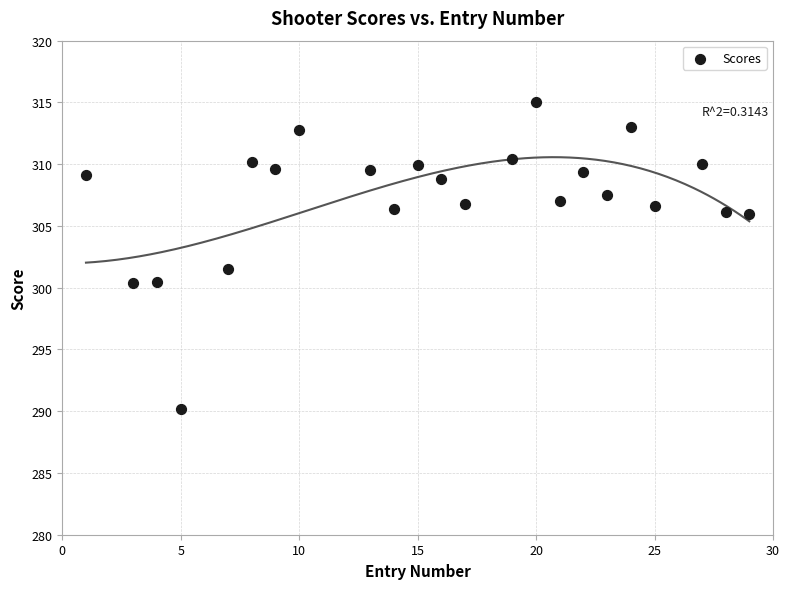

What is the range of X values (max minus min)?

28.0